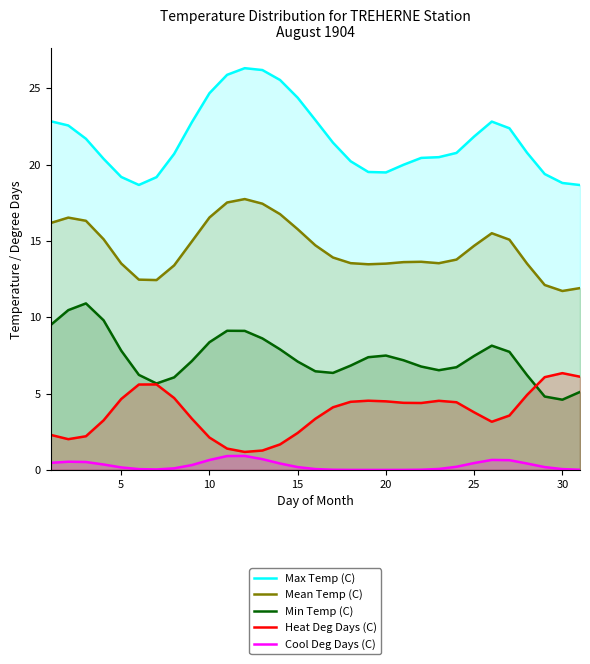

List the series in order of their overall mean, highest first.

Max Temp (C), Mean Temp (C), Min Temp (C), Heat Deg Days (C), Cool Deg Days (C)